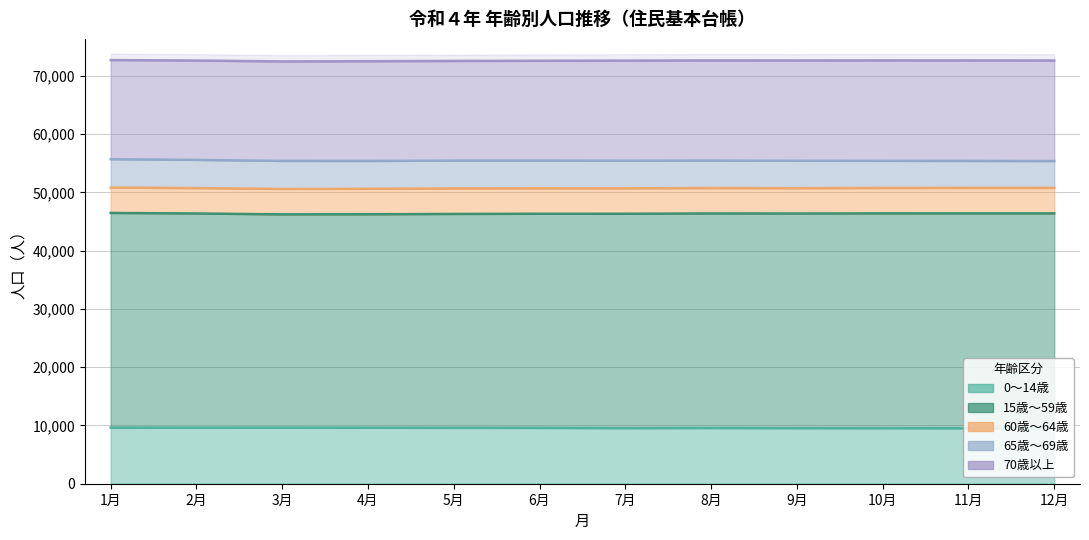

What is the maximum value shown in the chart?

36864